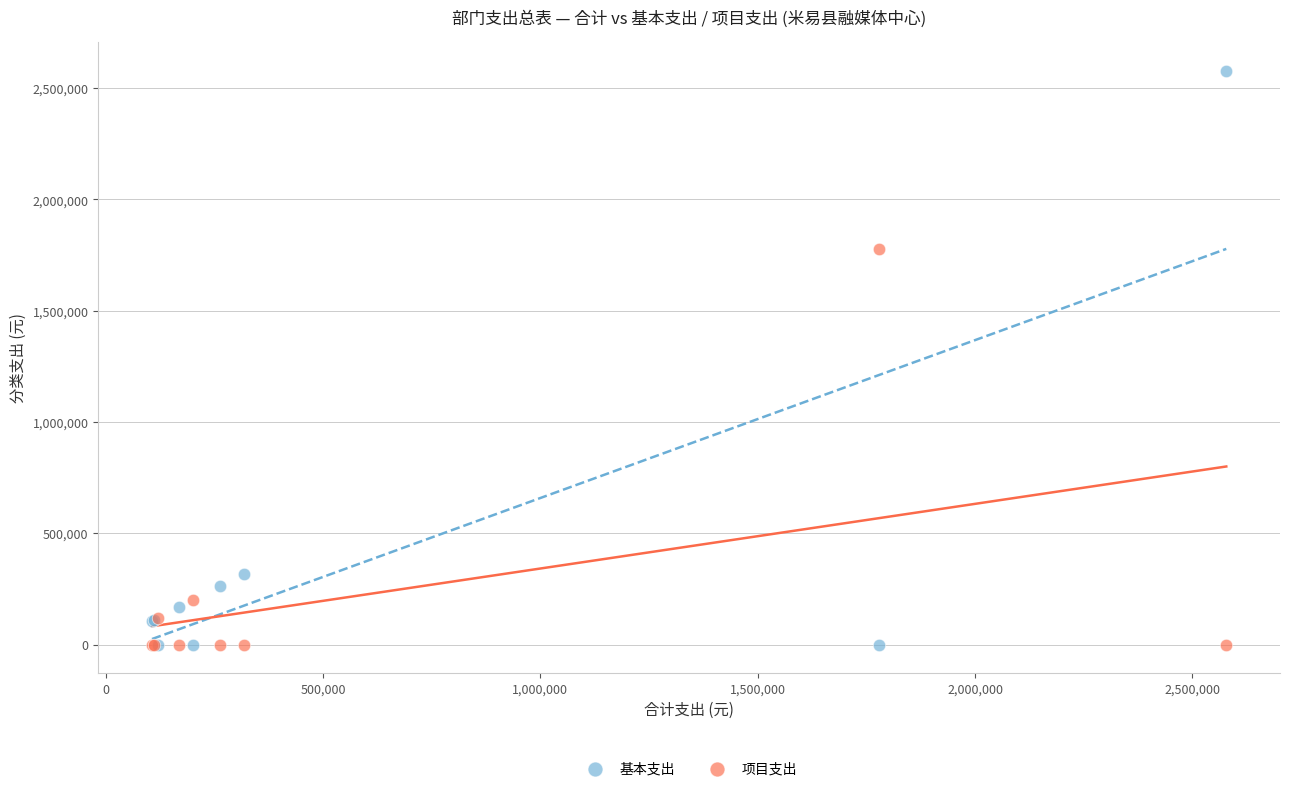

Across all series, what Y value is closest to 1288985?

1779060.0